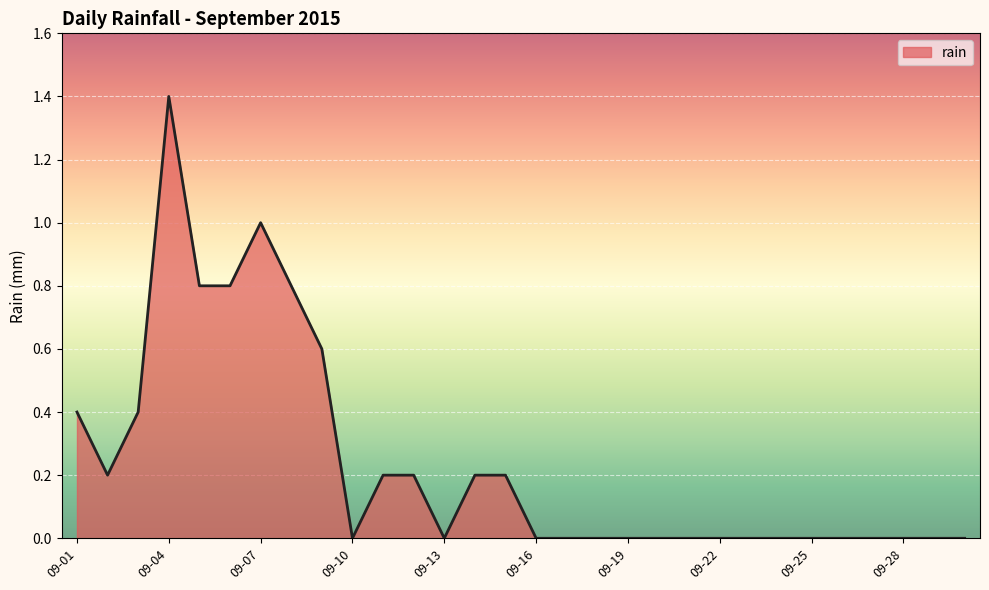

What is the difference between the maximum and minimum values?

1.4